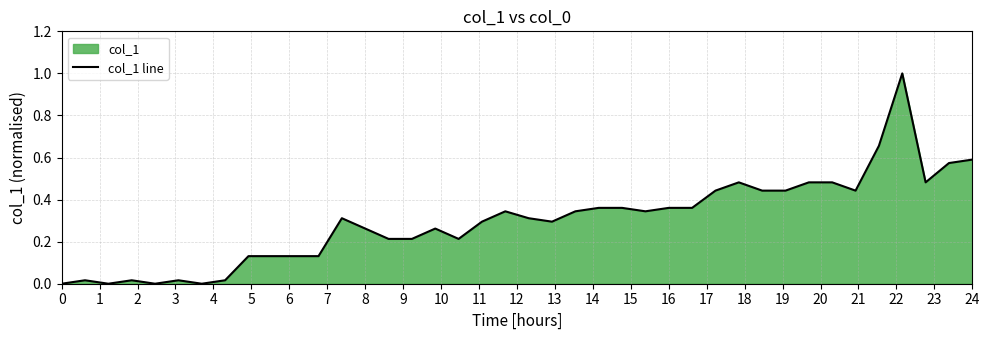

What is the greatest value displayed?

1.0